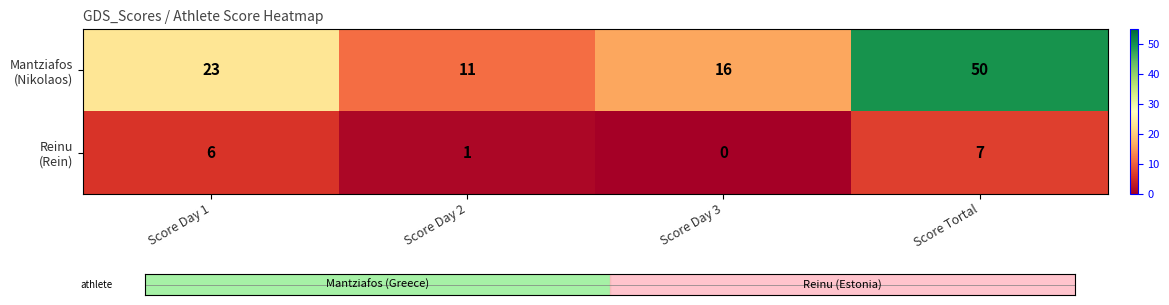

True or false: Mantziafos (Nikolaos) has a value of 11 at Score Day 2.

True